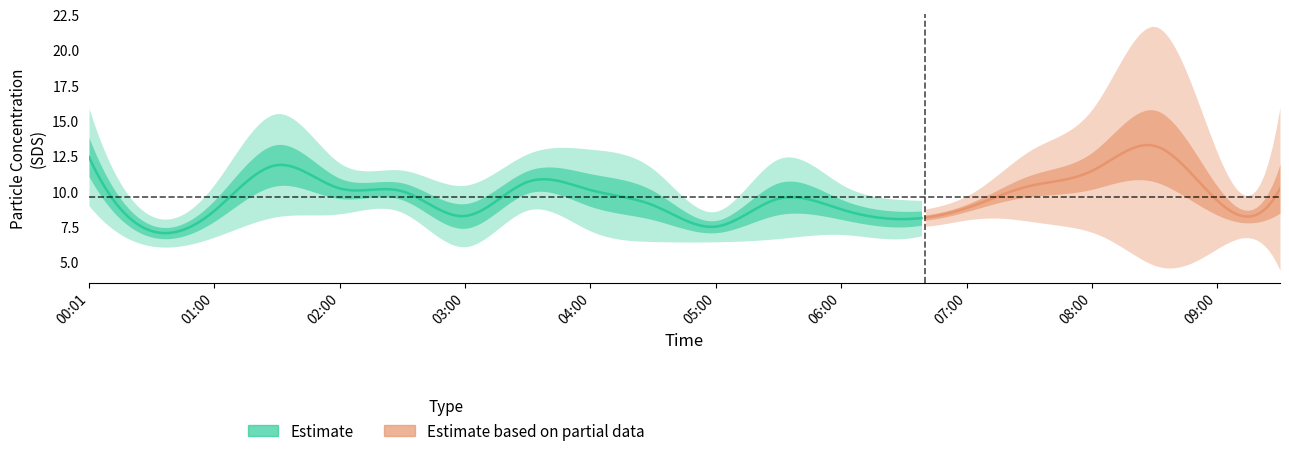

Which has a higher value, 14 or 17?

17